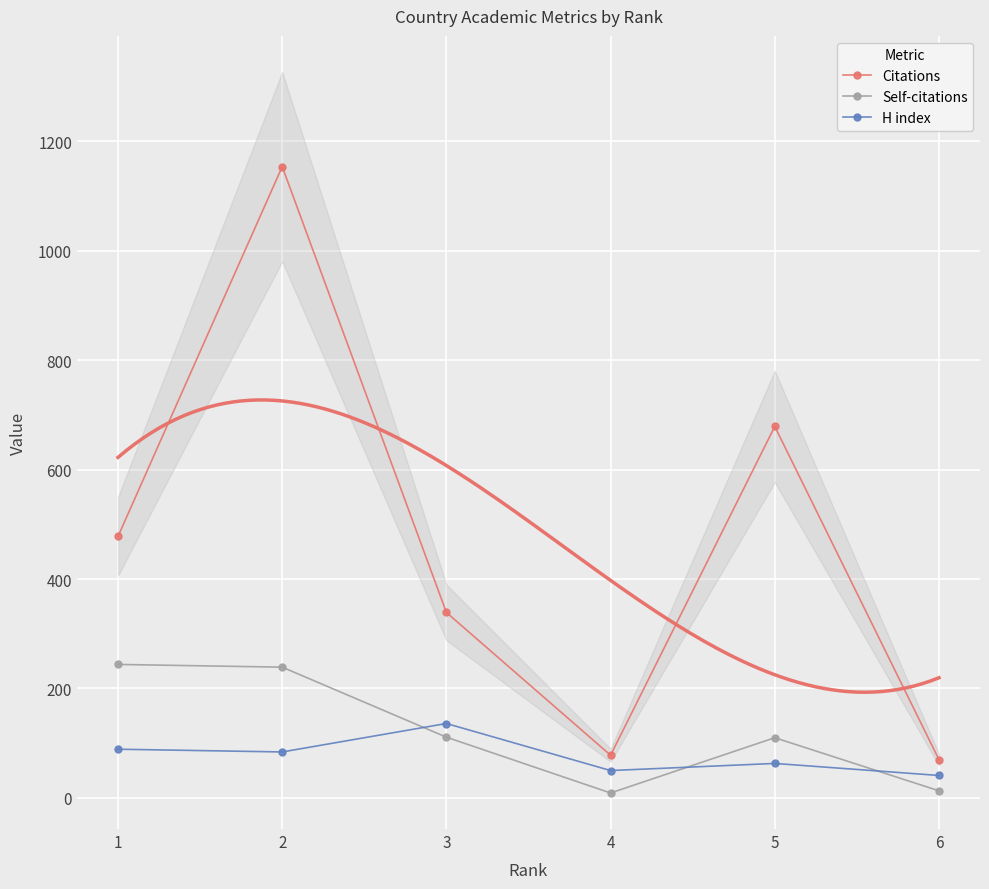

True or false: H index has more than 1 interior local peaks.

True